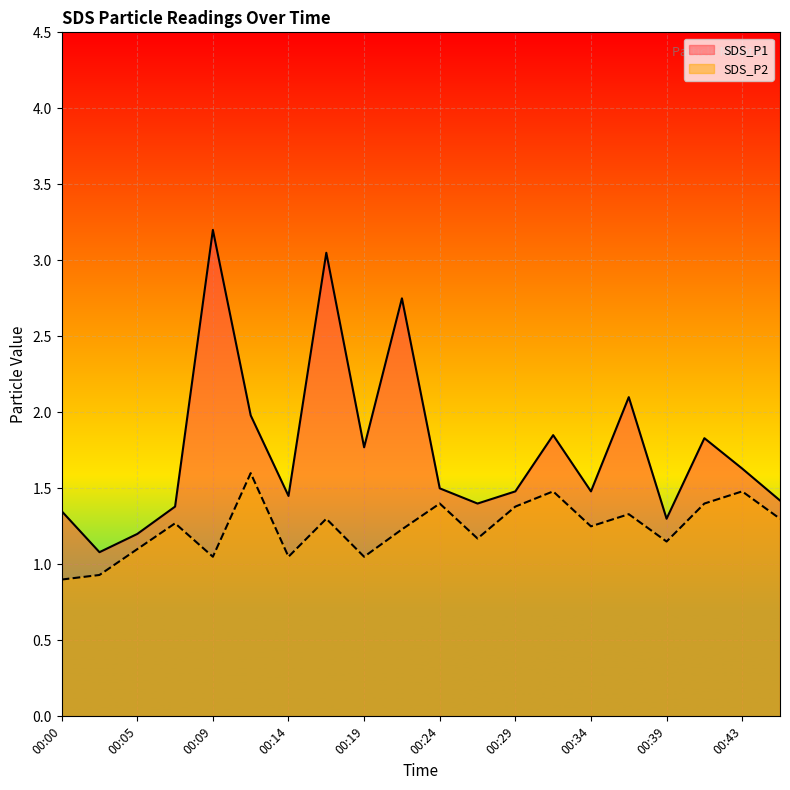

Which series has the largest total across all categories?

SDS_P1